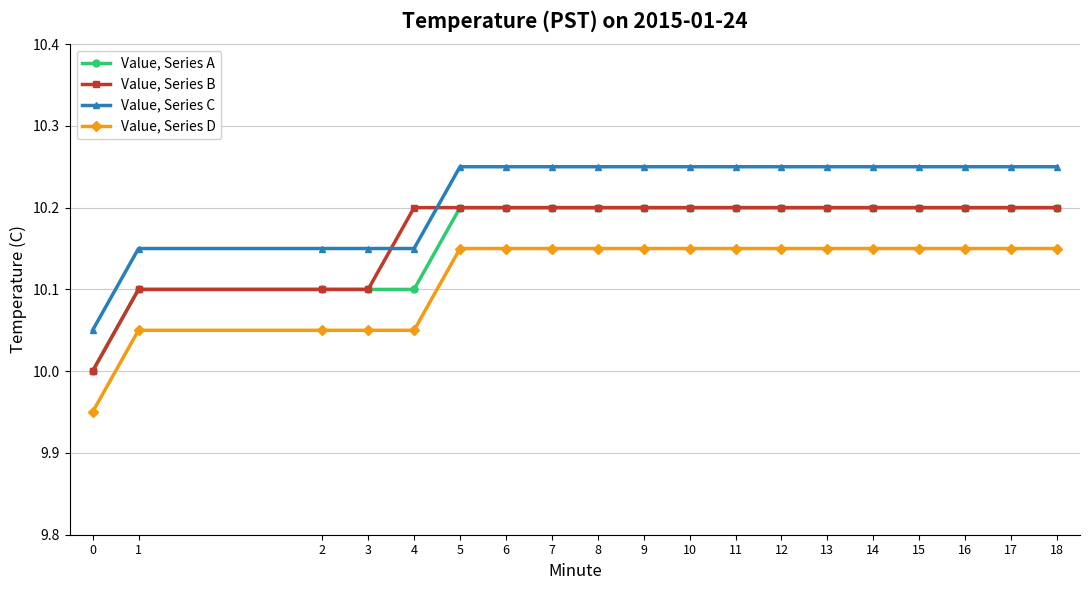

Is this an area chart (filled region under the line)?

No